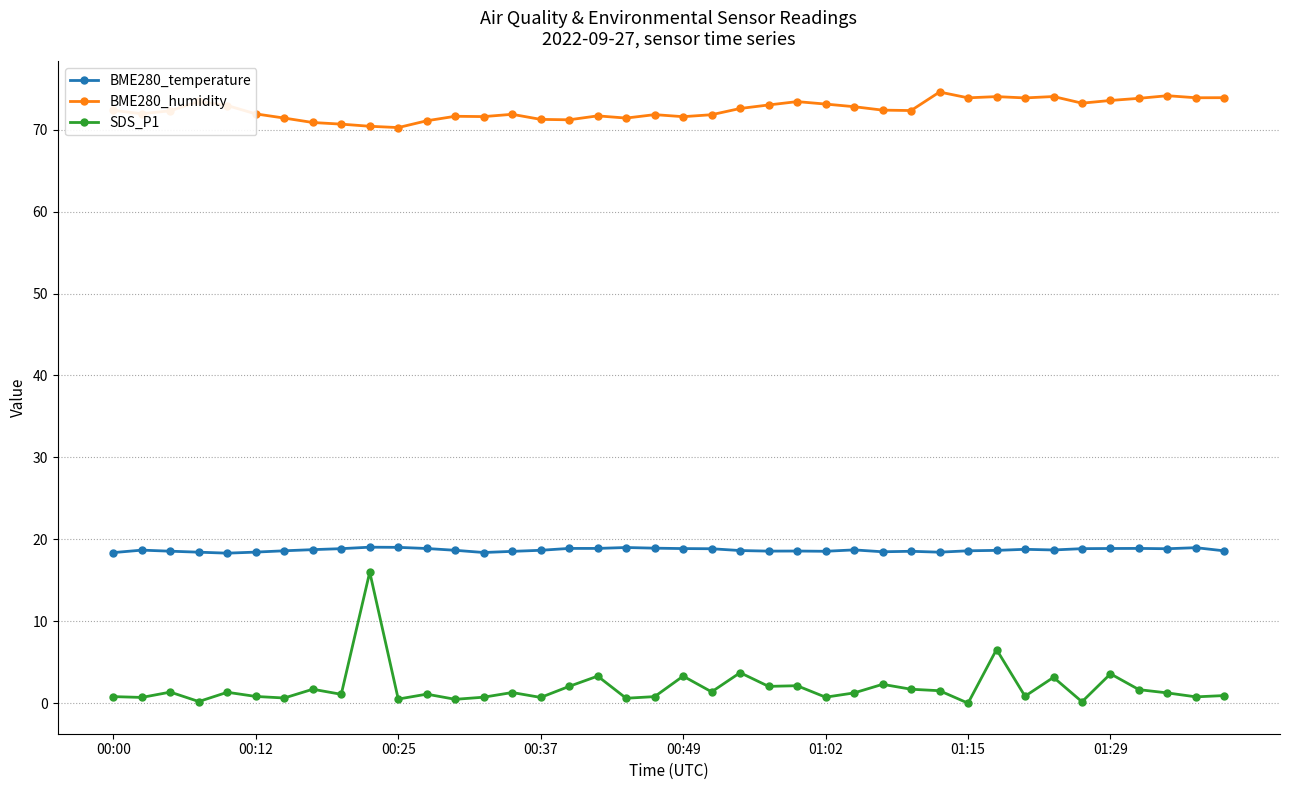

What is the maximum value shown in the chart?

74.6